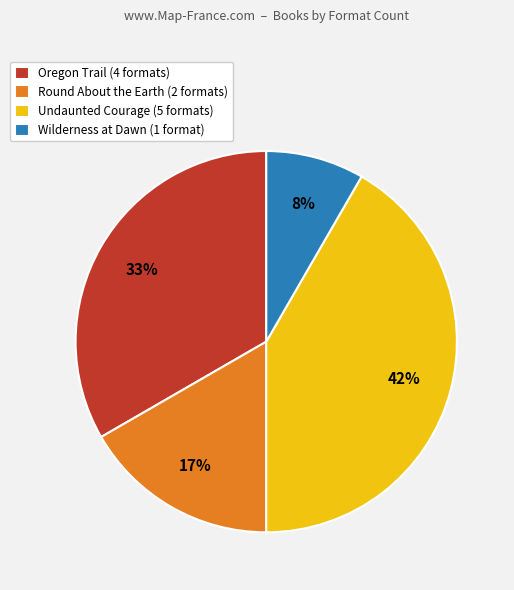

Which slice is the smallest?

Wilderness at Dawn